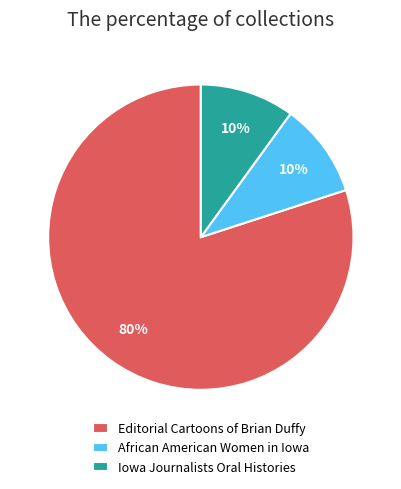

Is there any slice that represents more than half of the pie?

Yes